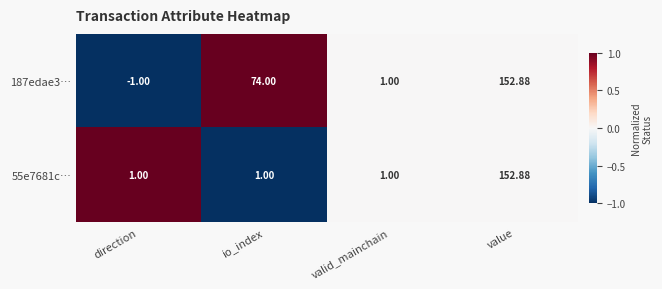

At which label is 187edae3… closest to 75?

io_index